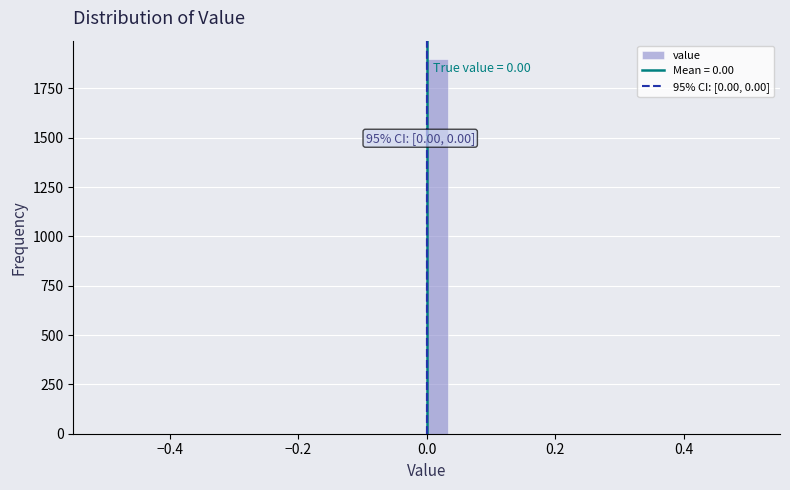

Around what value on the x-axis is the tallest bar? Give the approximate position of its centre, as read against the axis.

0.02